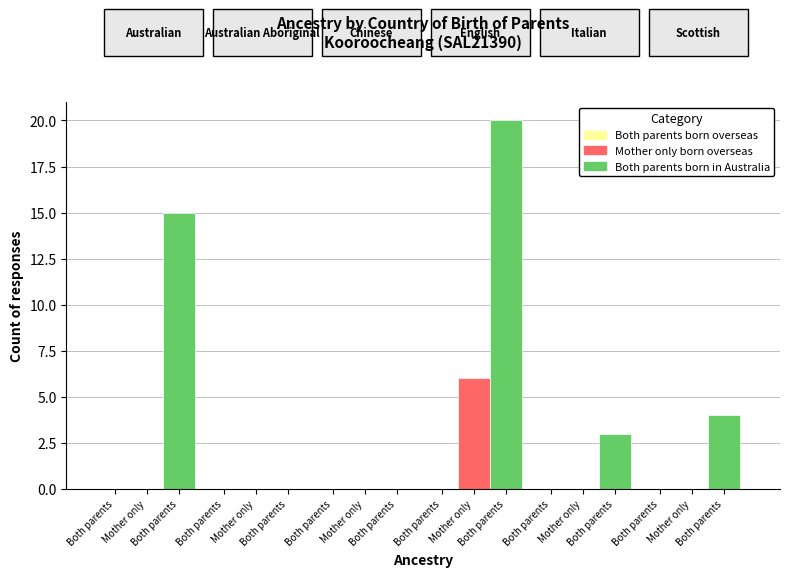

What is the label of the 2nd bar from the left?

Australian Aboriginal